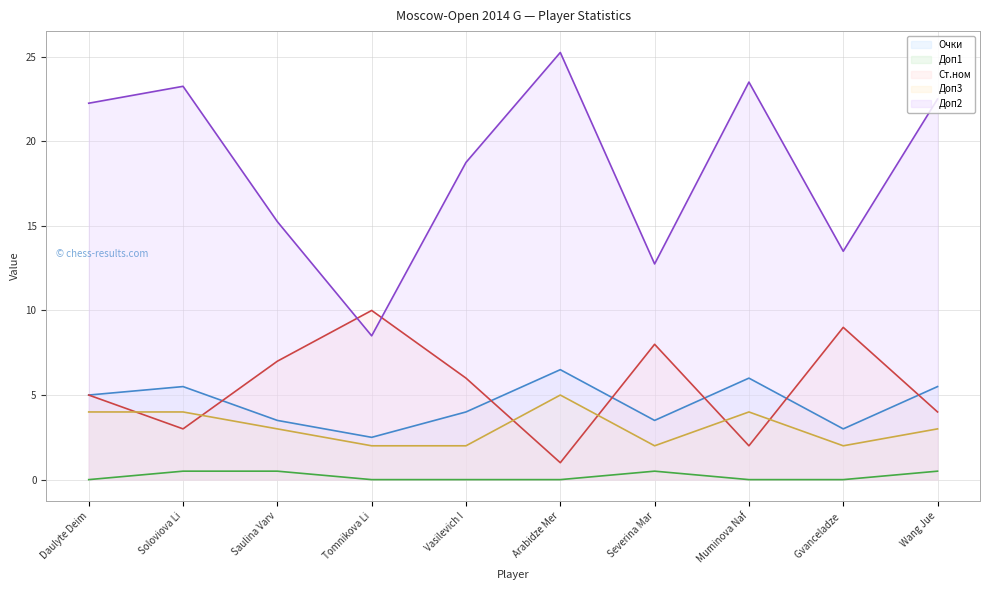

At how many categories does at least one series exceed 23?

3